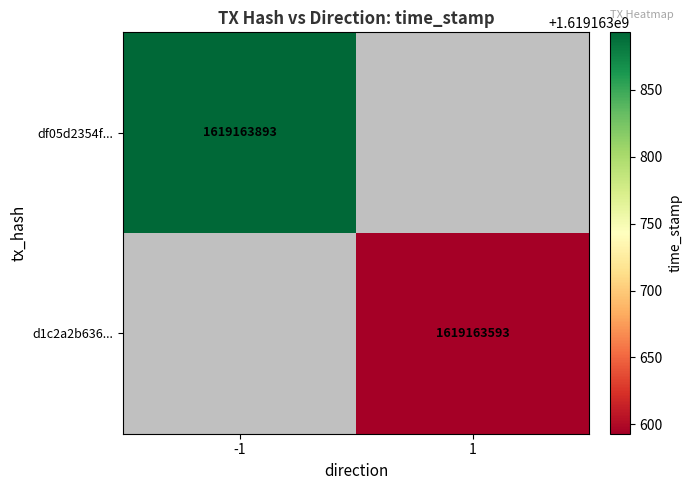

Count the number of categories in the chart.

2